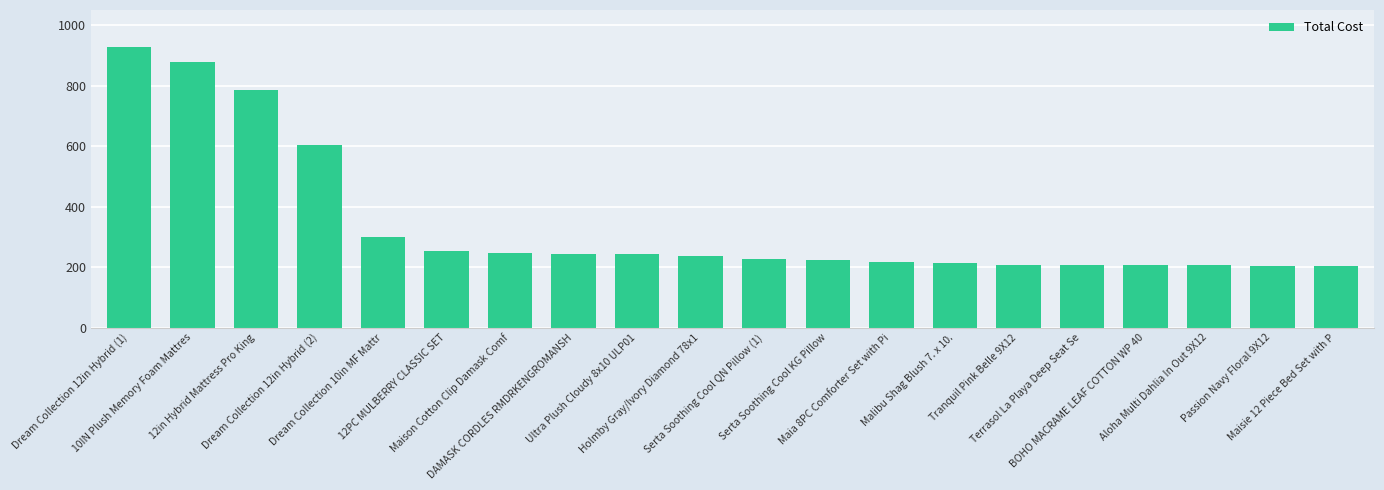

The value at DAMASK CORDLES RMDRKENGROMANSH is 244.3. True or false?

True